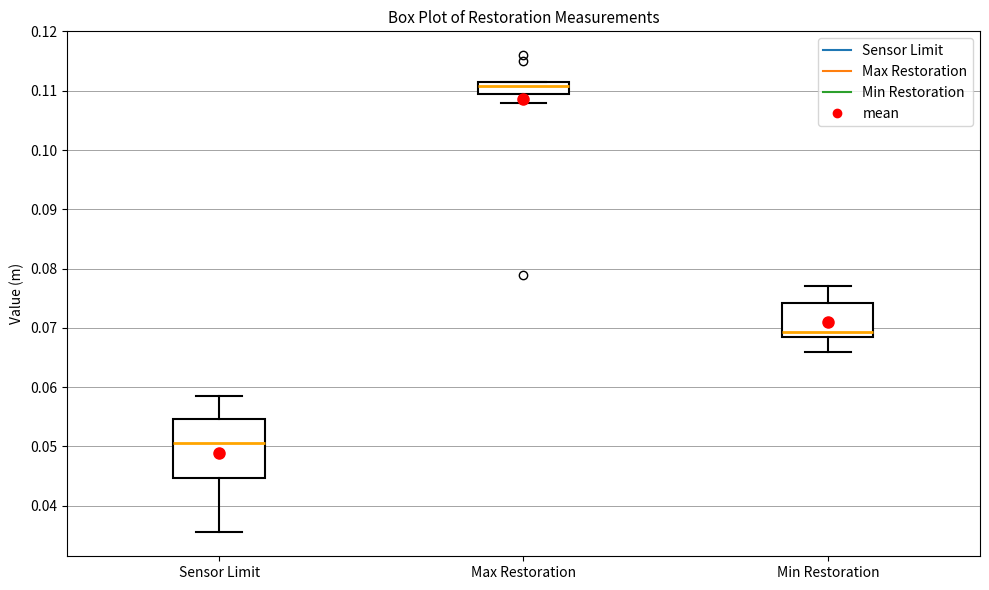

Which box has the lowest median line?

Sensor Limit